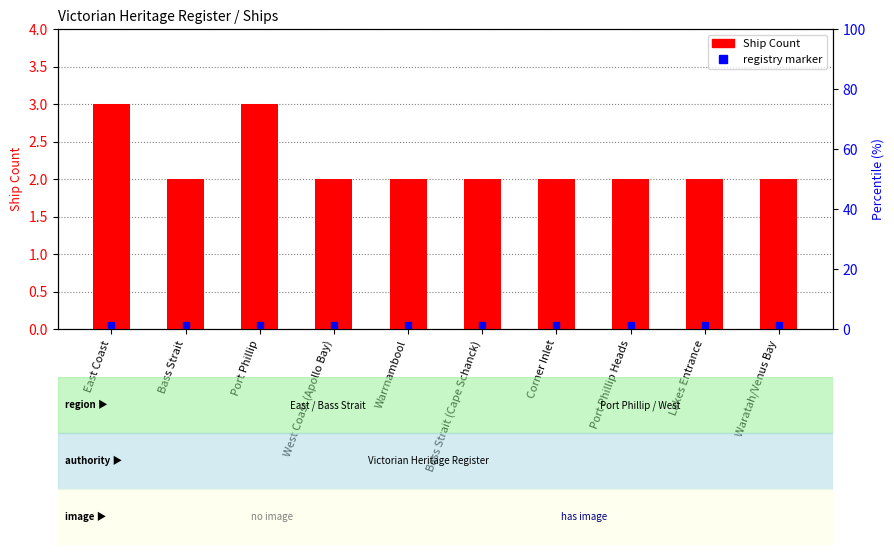

What is the label of the 8th bar from the right?

Port Phillip